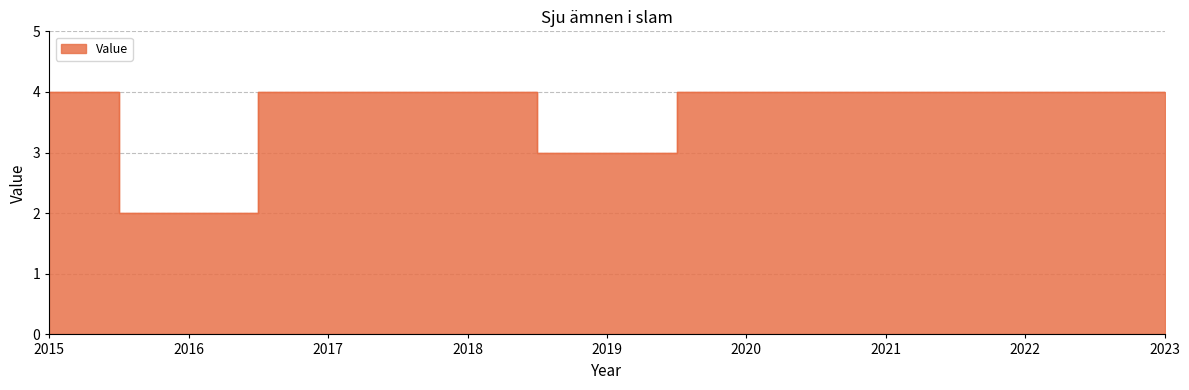

What is the ratio of the value at 2015 to the value at 2023?

1.0